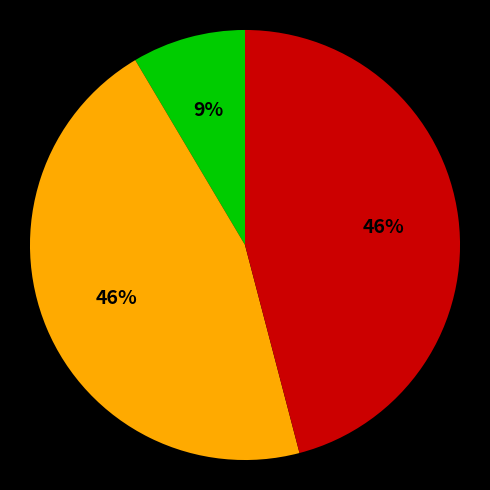

To the nearest percent, what is the average slice percentage?

33%